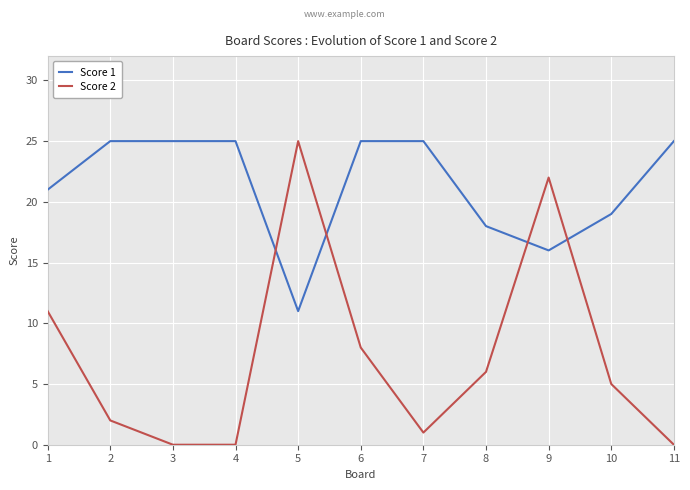

In Score 2, how many points are higher than both neighbors (excluding endpoints)?

2